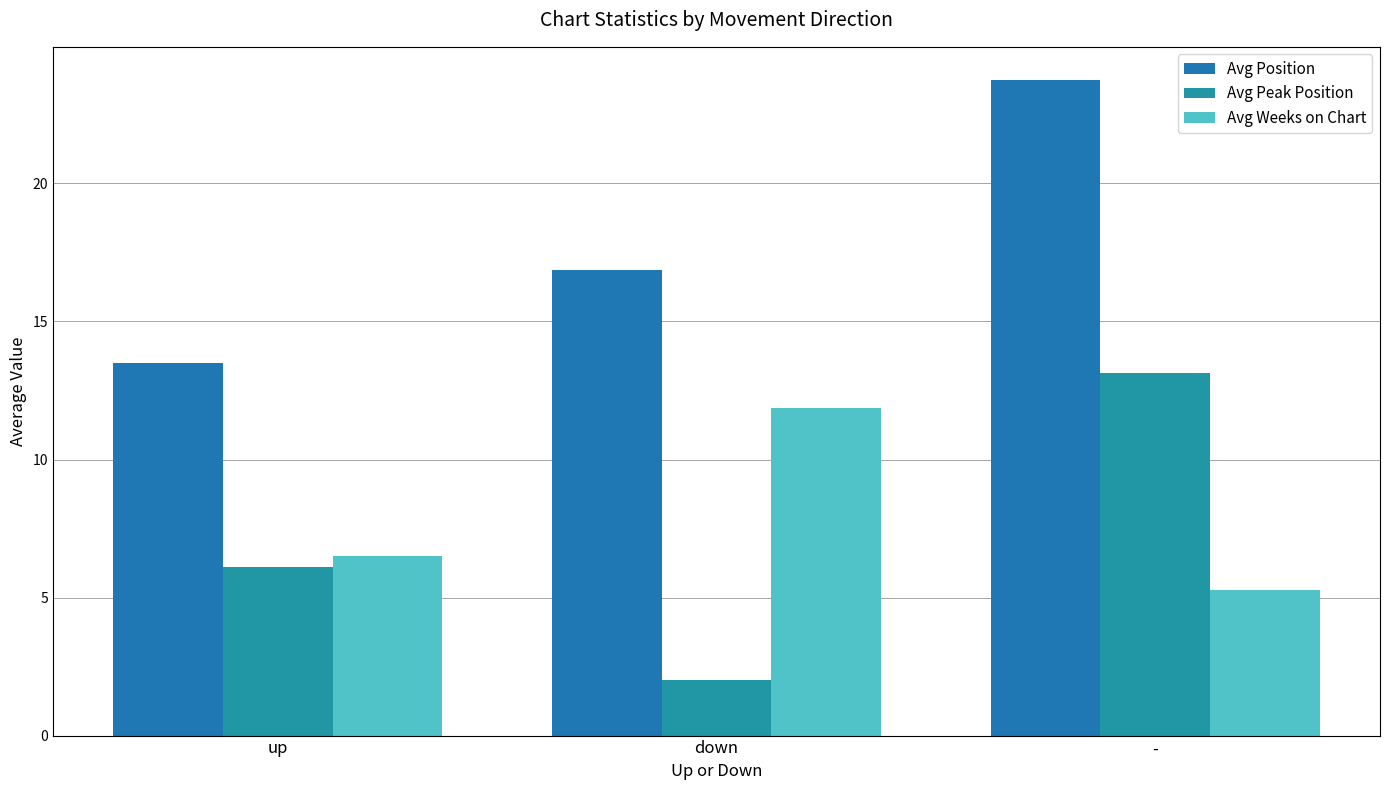

How many values in the Avg Weeks on Chart series exceed 6?

2